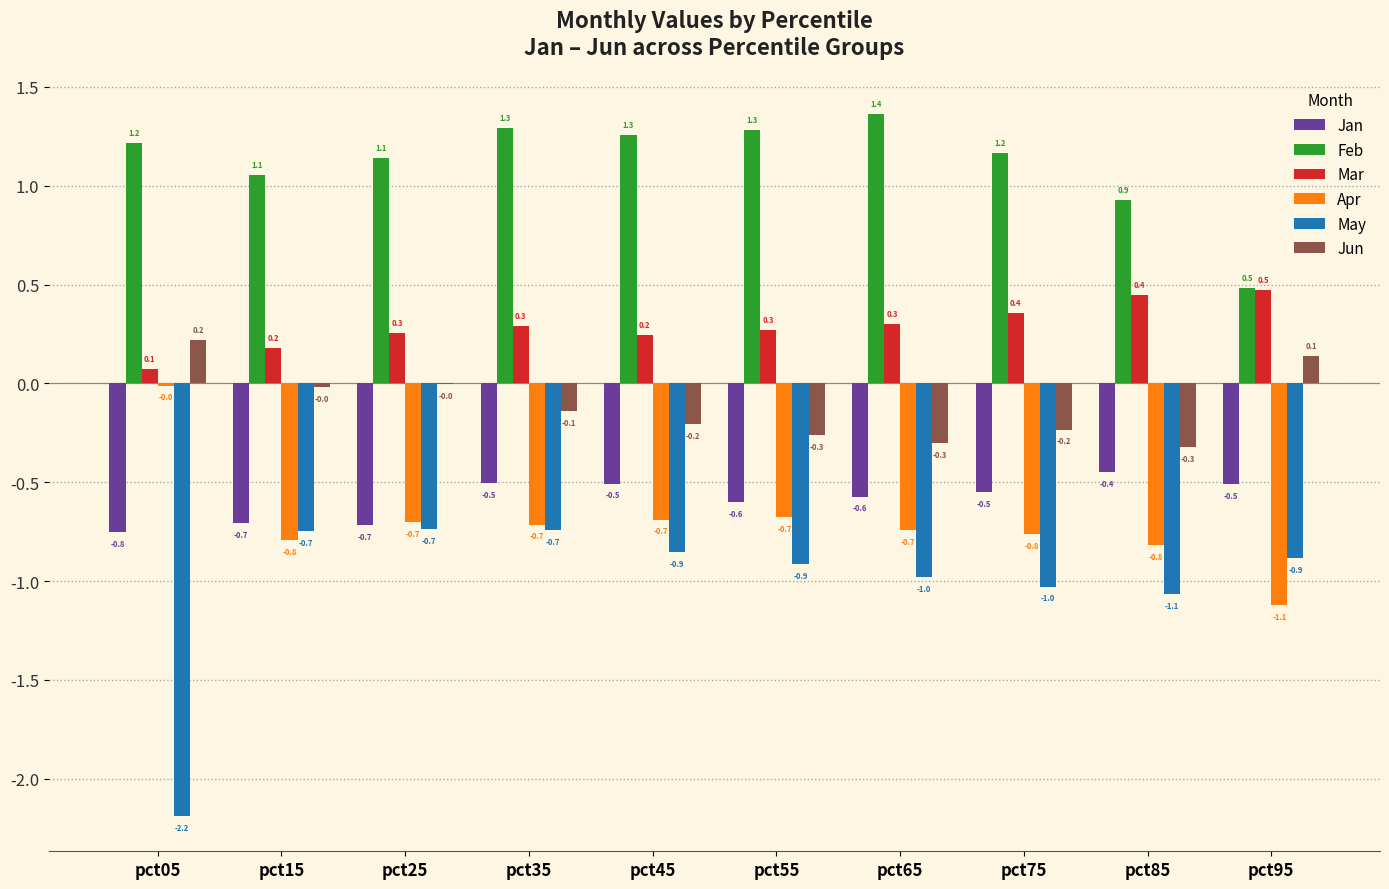

What are all the series names shown in the legend?

Jan, Feb, Mar, Apr, May, Jun